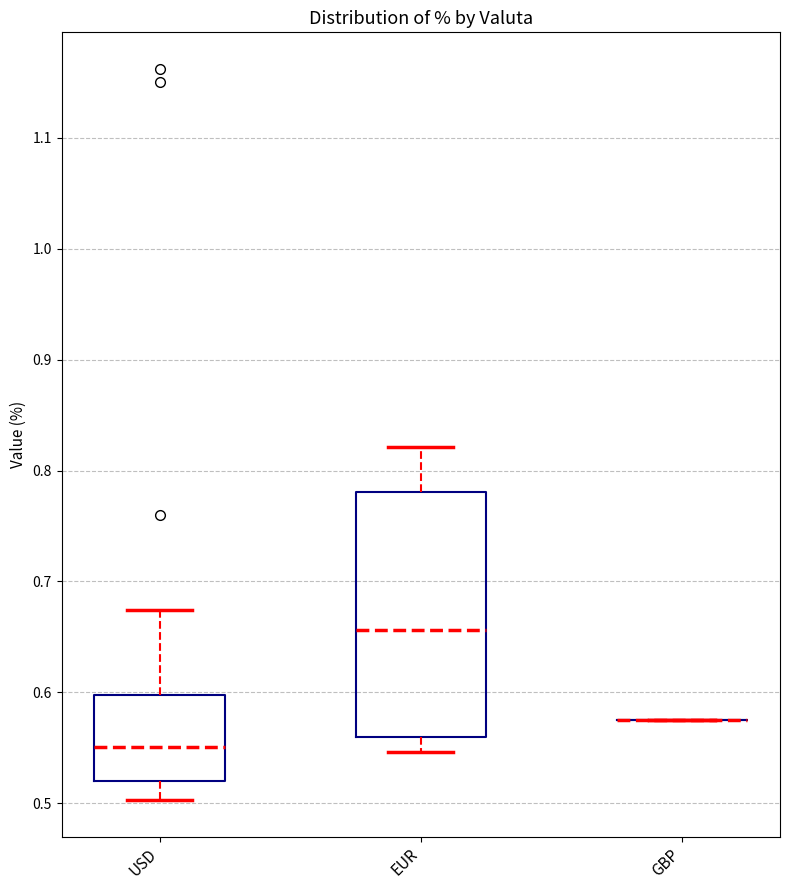

Where is the lower edge of the box for EUR on the y-axis? The values are not printed on the chart, so give them approximately, as read against the axis.

0.56